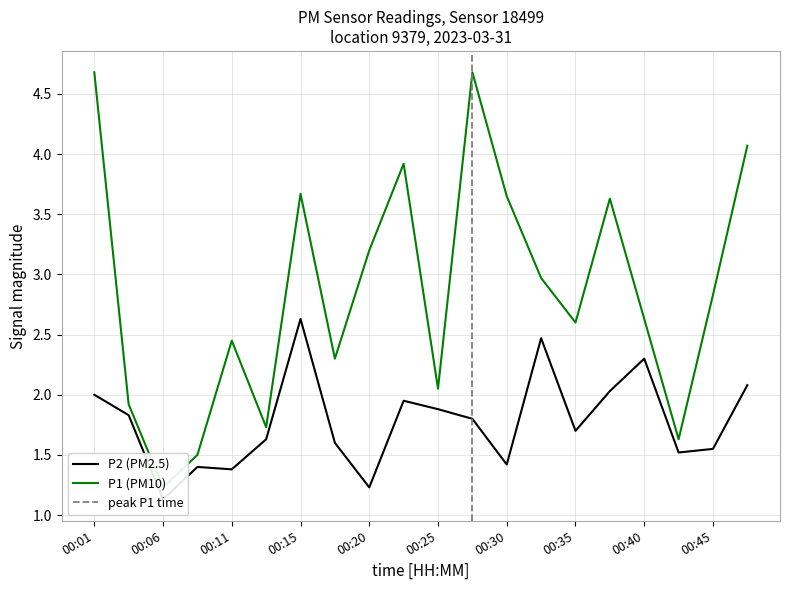

At which category does P2 reach its first local peak?

00:08